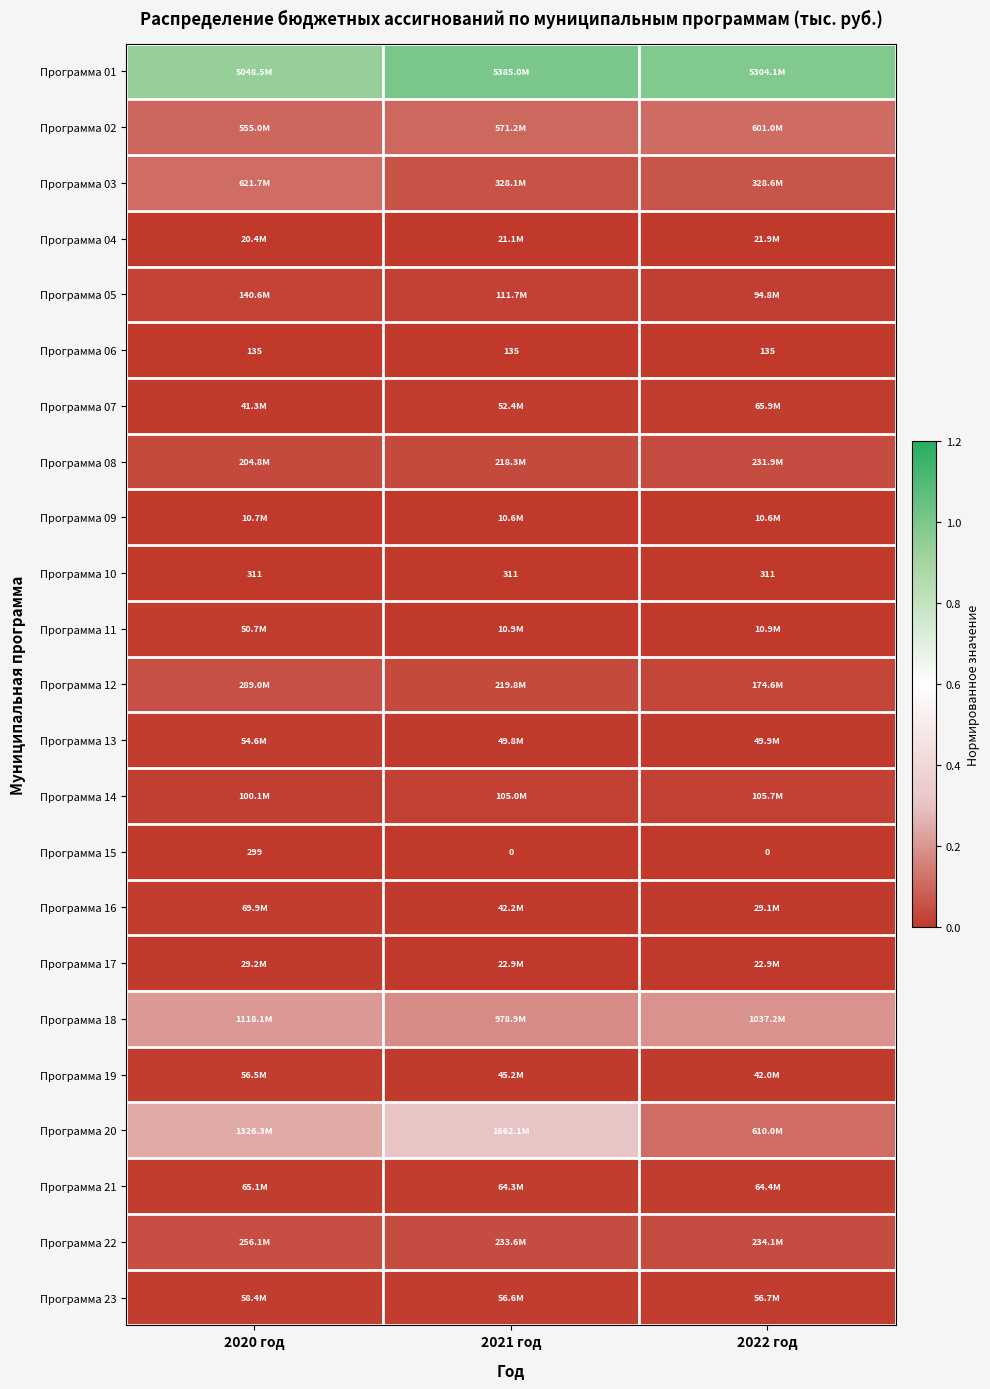

The Программа 17 series shows 0.0 at 2020 год. True or false?

False